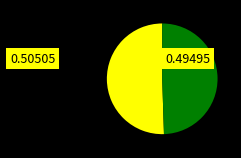

Does any single category account for the majority?

Yes